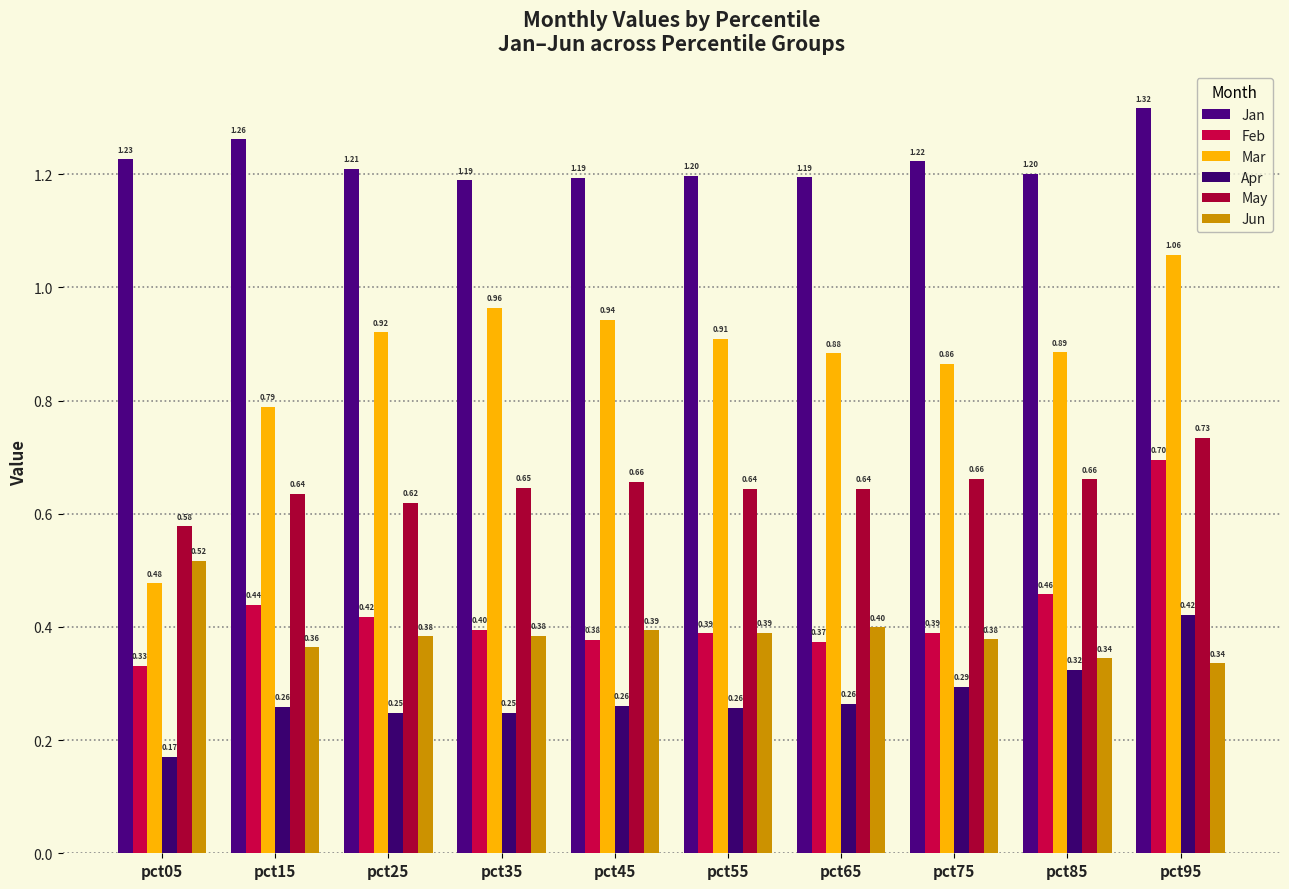

The Apr series shows 0.4 at pct65. True or false?

False